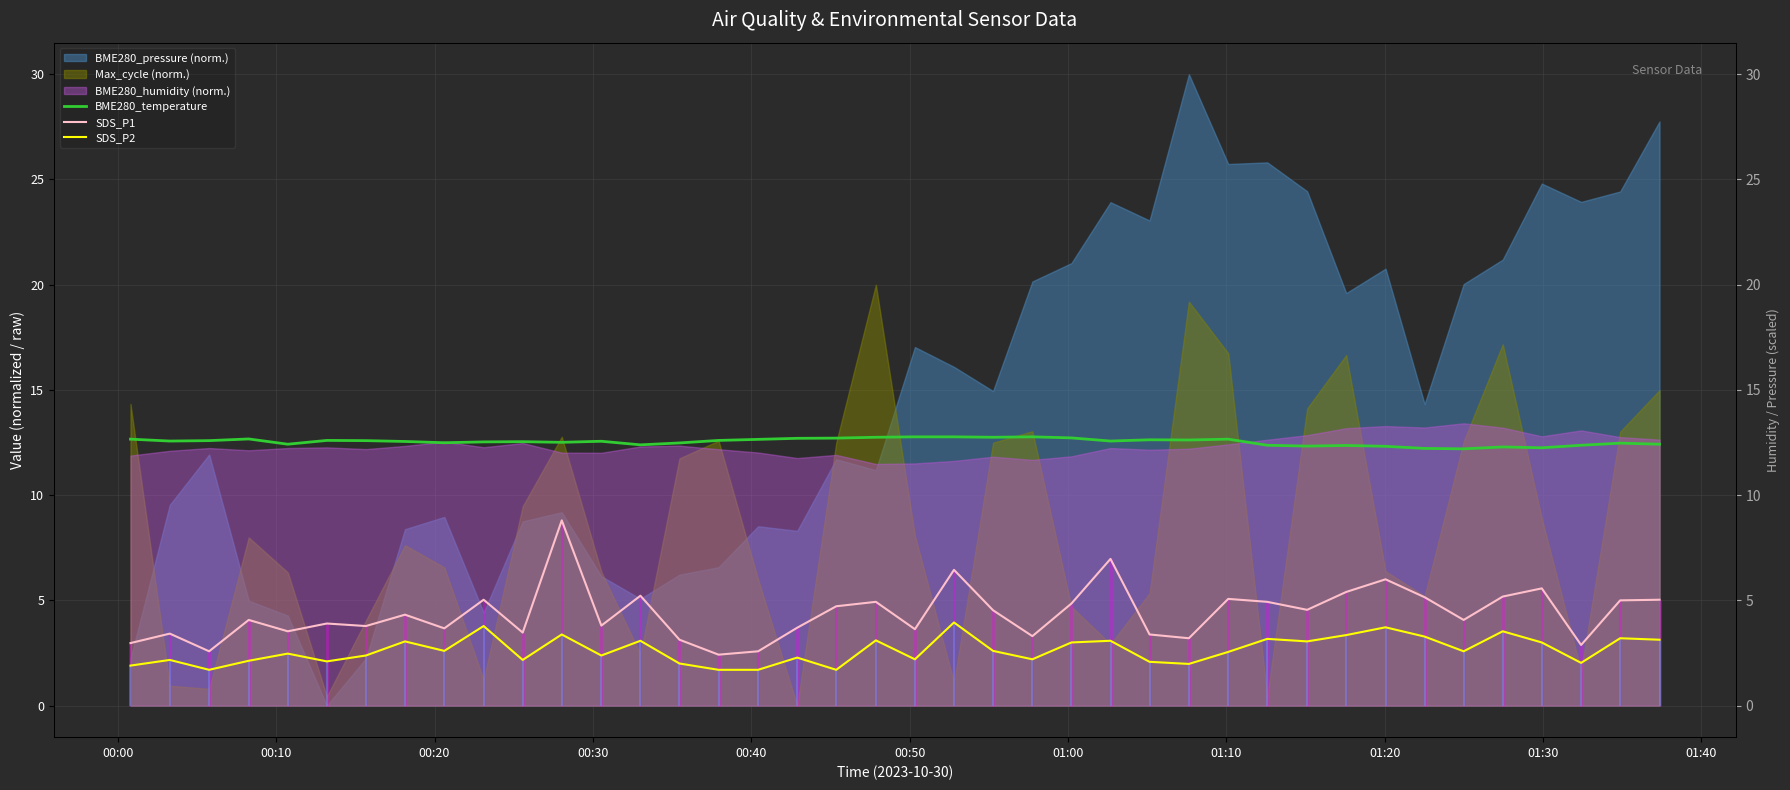

What is the average value of the BME280_temperature series?

12.5